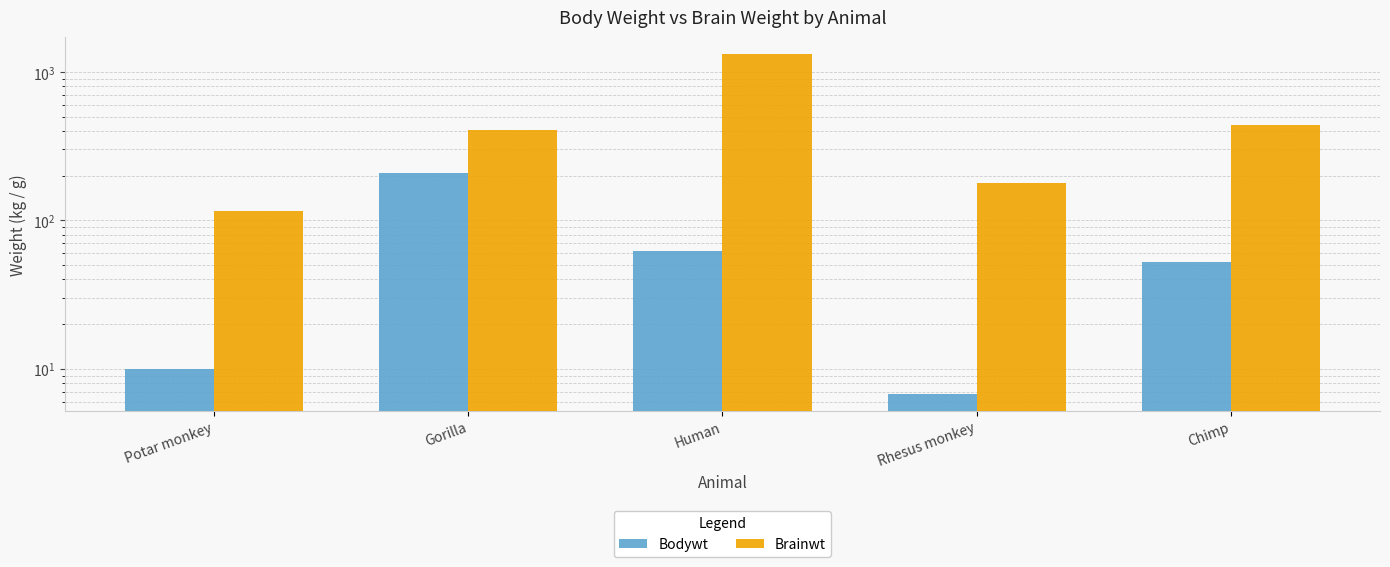

What is the difference between the maximum and minimum values in the Bodywt series?

200.2